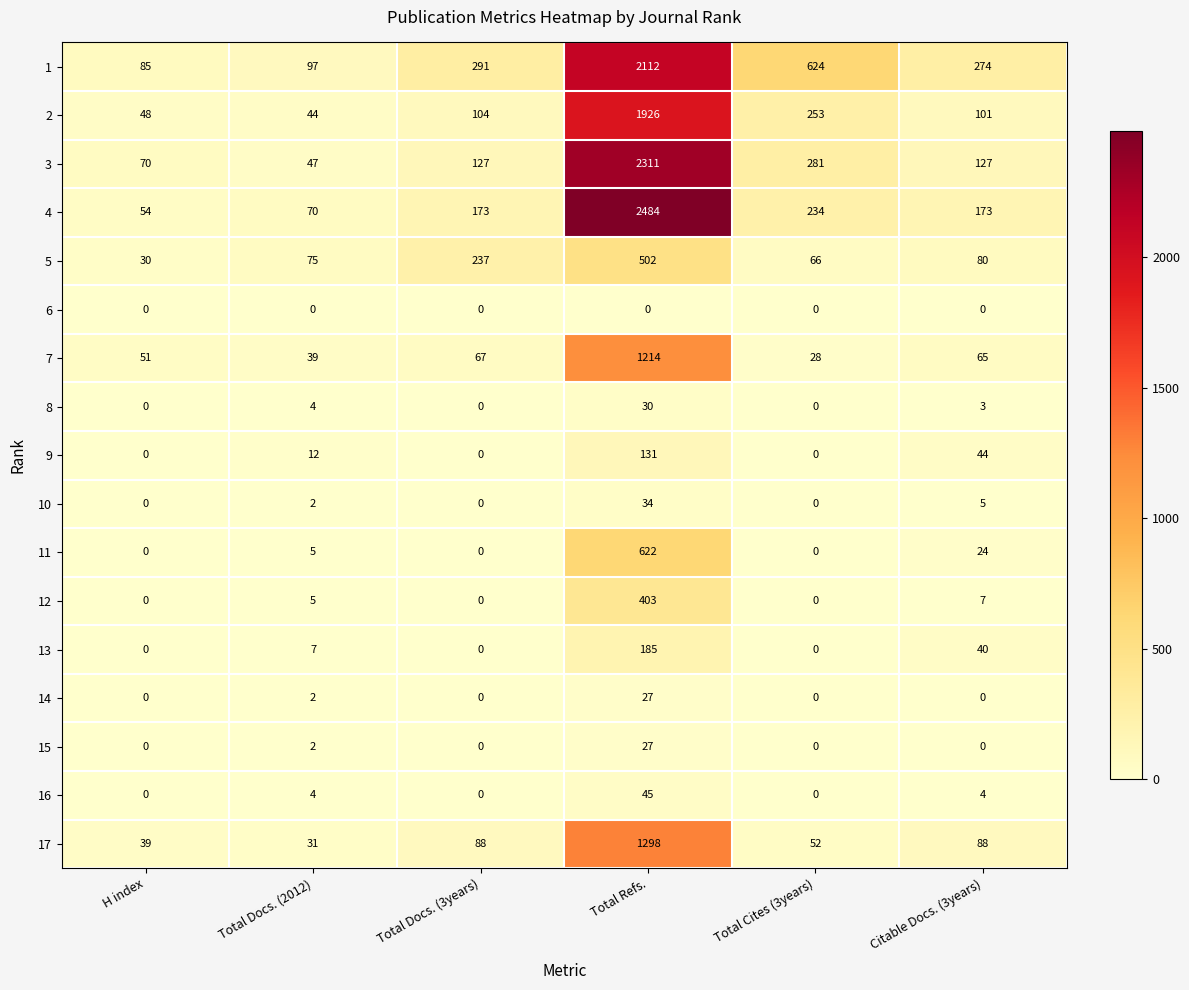

What is the total value across all series at Total Refs.?

13351